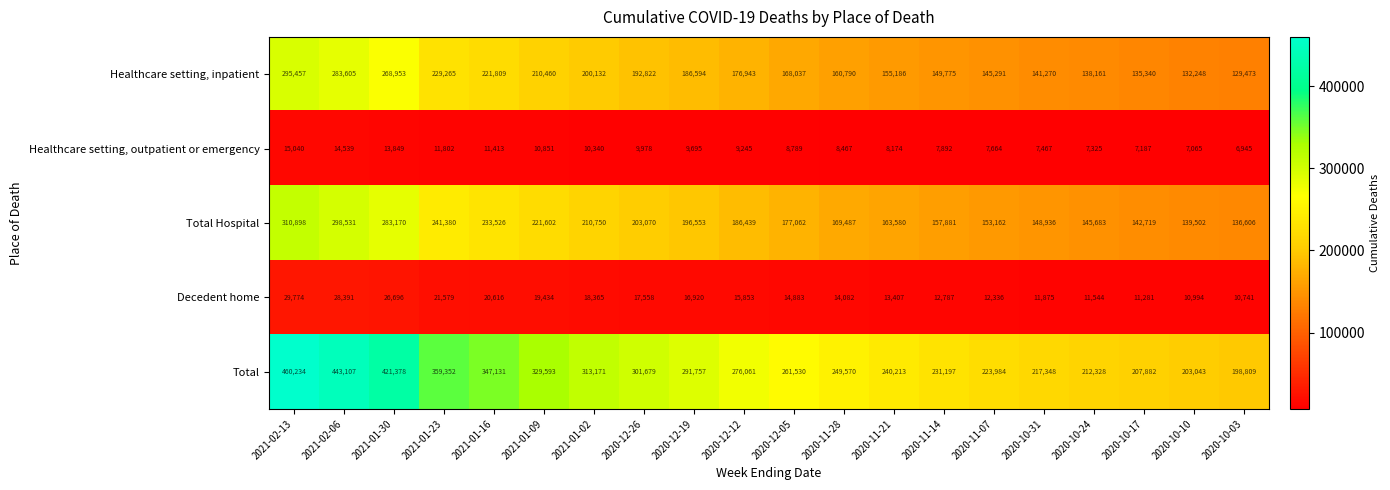

Rank the series by their maximum value, from highest to lowest.

Total, Total Hospital, Healthcare setting, inpatient, Decedent home, Healthcare setting, outpatient or emergency